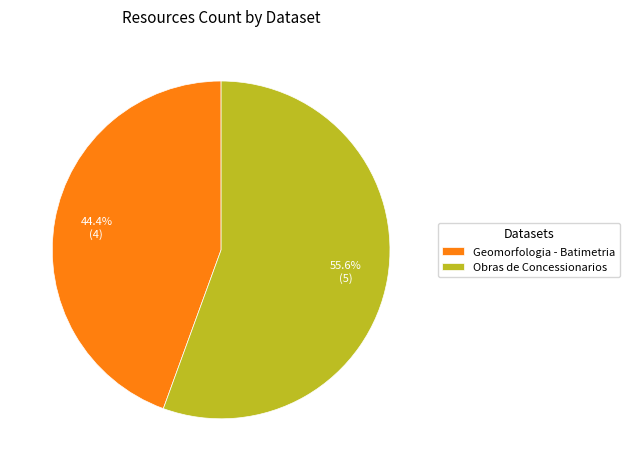

Count the number of slices in the pie.

2